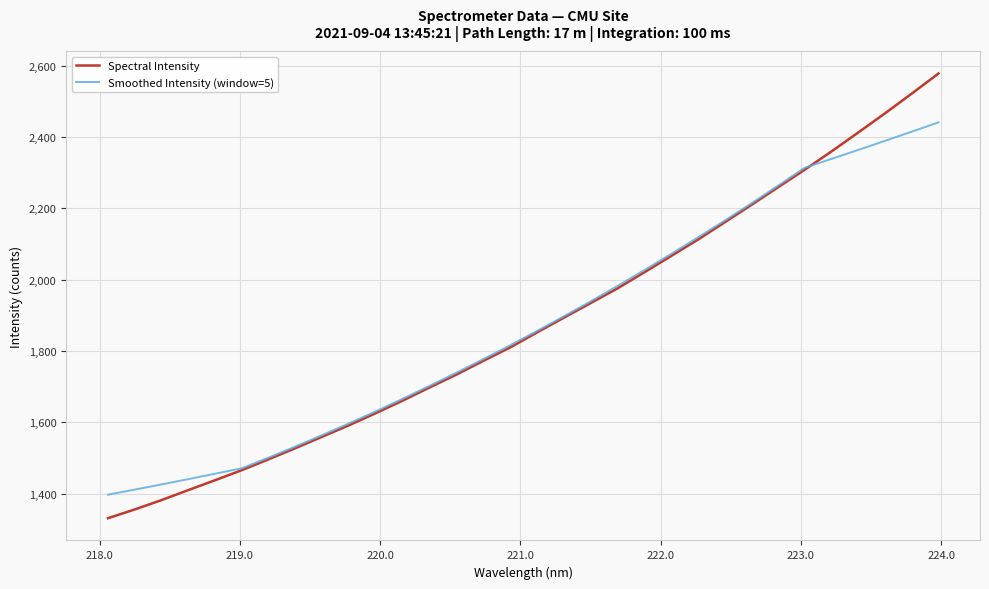

What is the maximum value shown in the chart?

2578.0